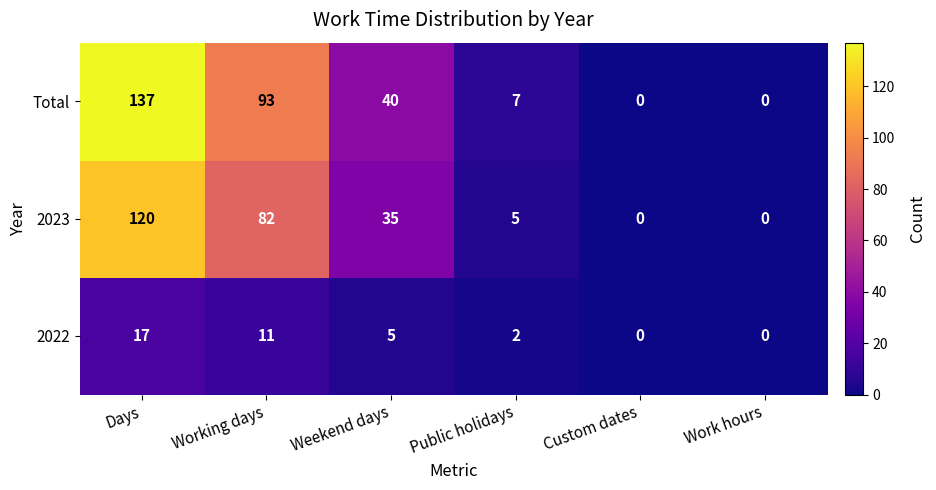

Which series has the largest range (max minus min)?

Total